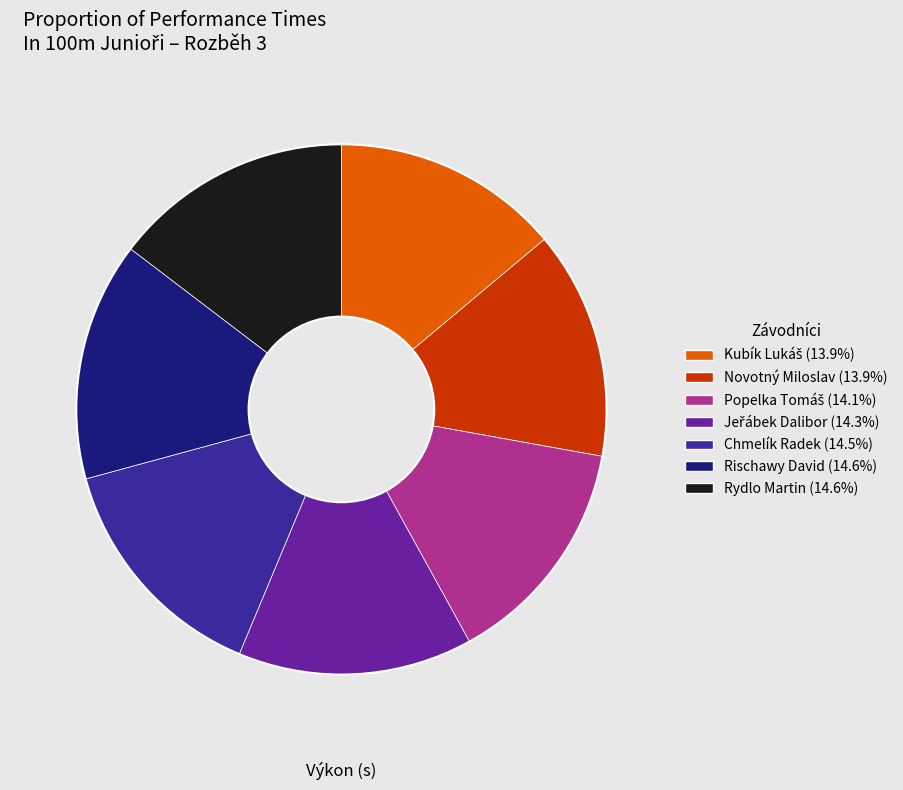

Do Rischawy David and Rydlo Martin together represent more than half of the pie?

No